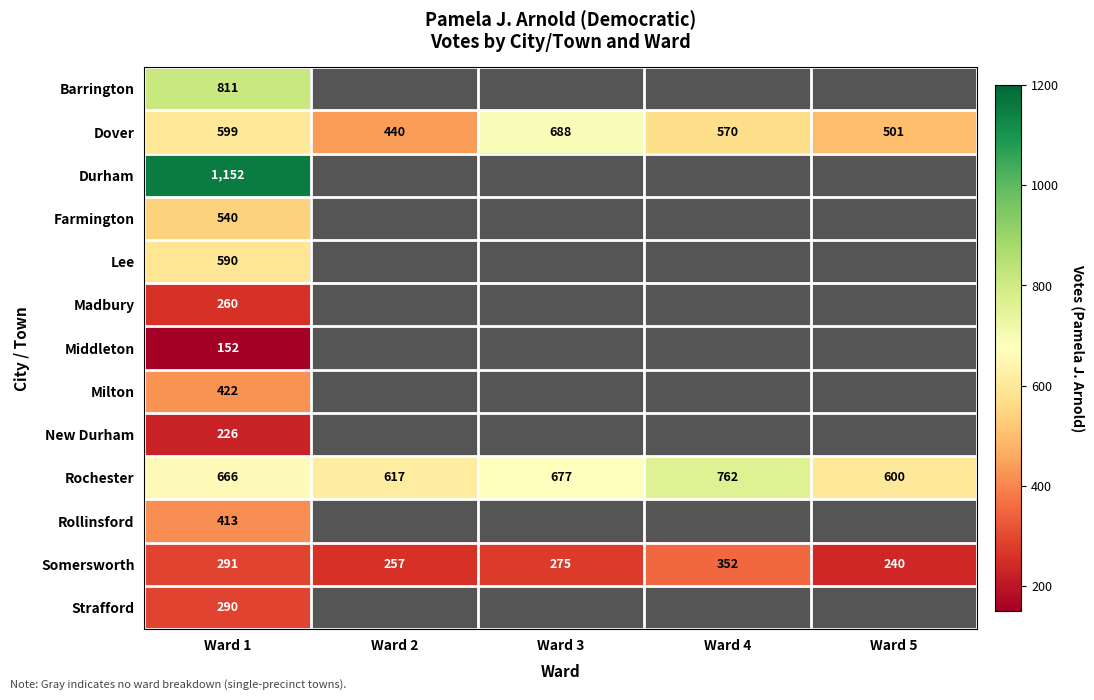

Which category has the highest value in the Dover series?

Ward 3